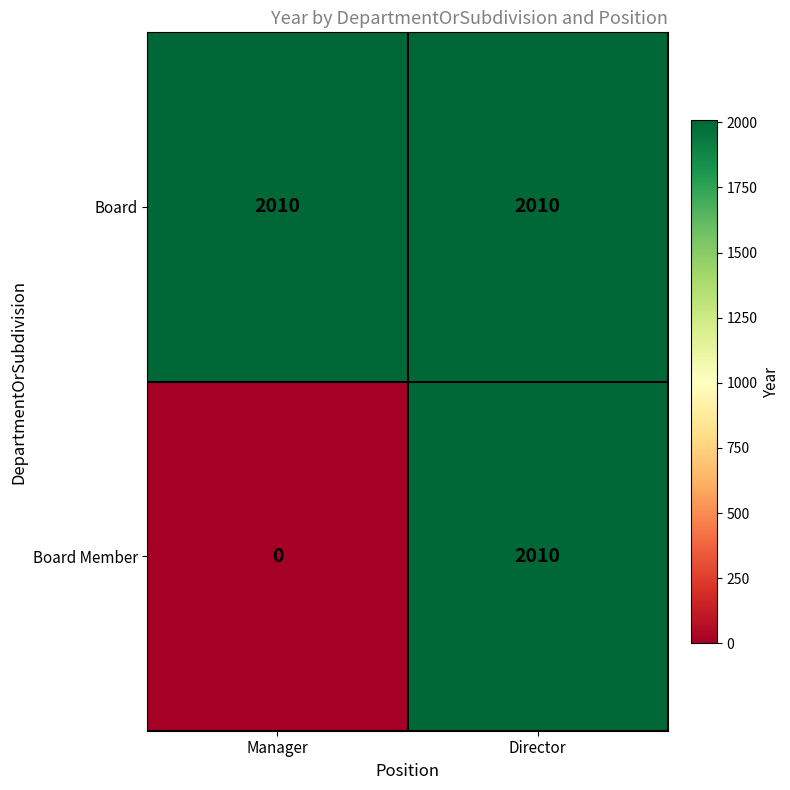

Which category has the lowest value across all series?

Manager